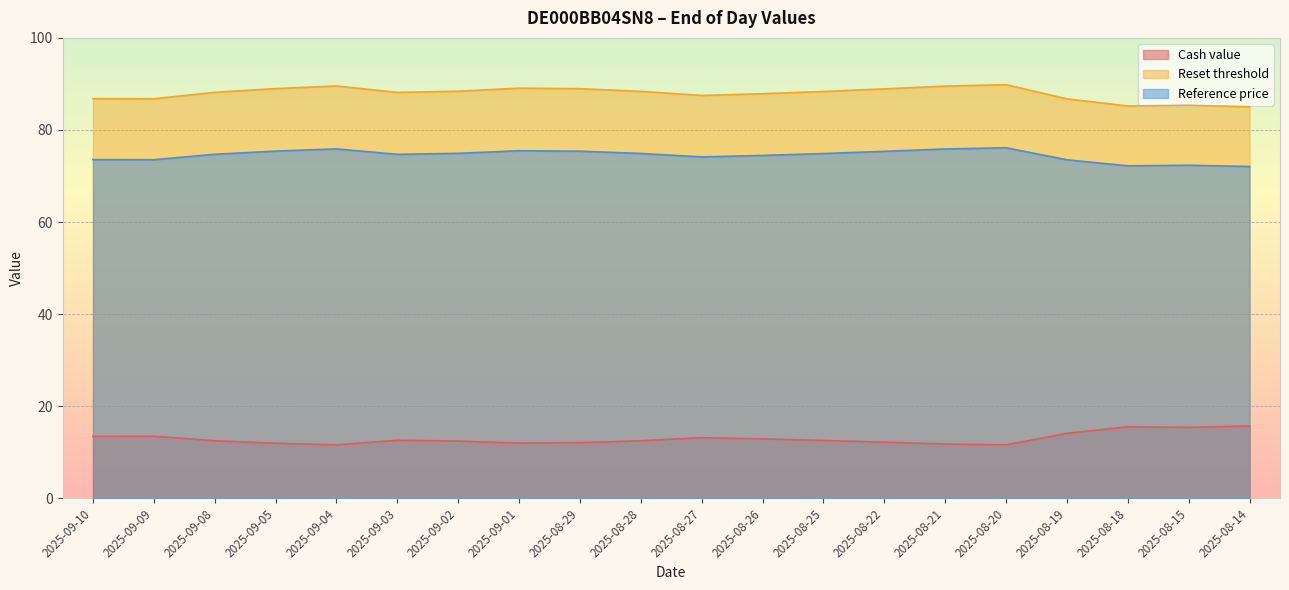

At which category does Reset threshold reach its first local valley?

2025-09-09